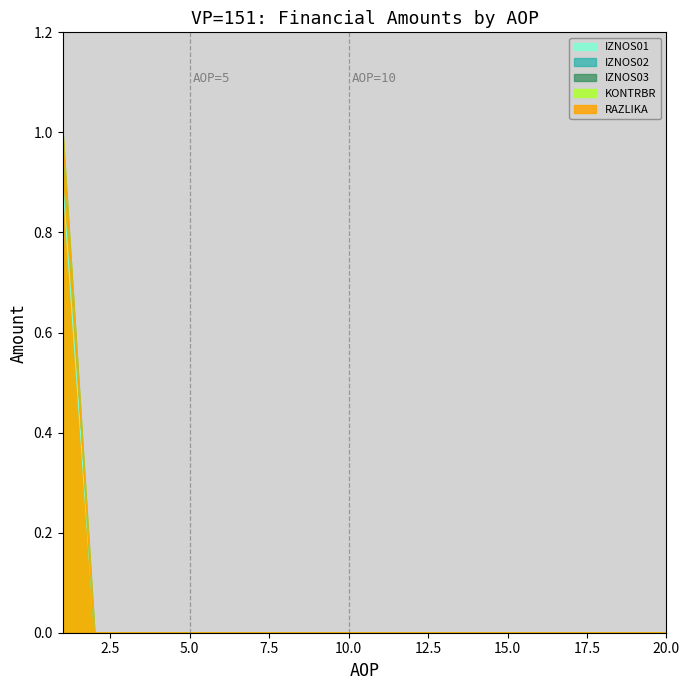

How many lines are shown in the chart?

5